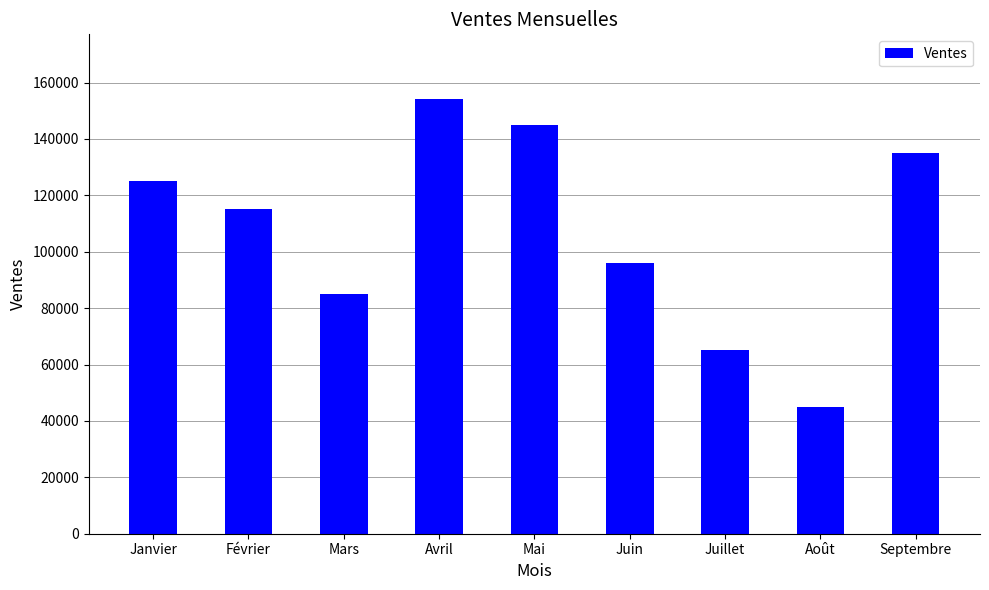

What is the change in value from Février to Août?

-70000